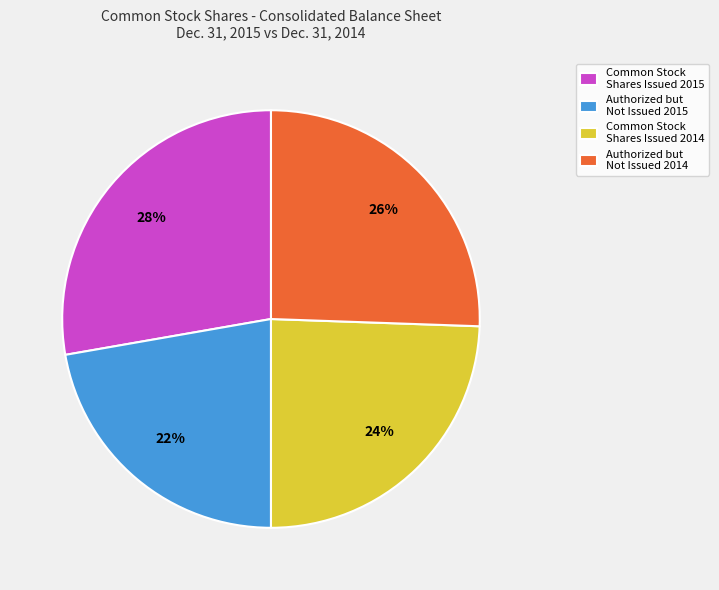

Rank the categories by value from lowest to highest.

Authorized but Not Issued 2015, Common Stock Shares Issued 2014, Authorized but Not Issued 2014, Common Stock Shares Issued 2015